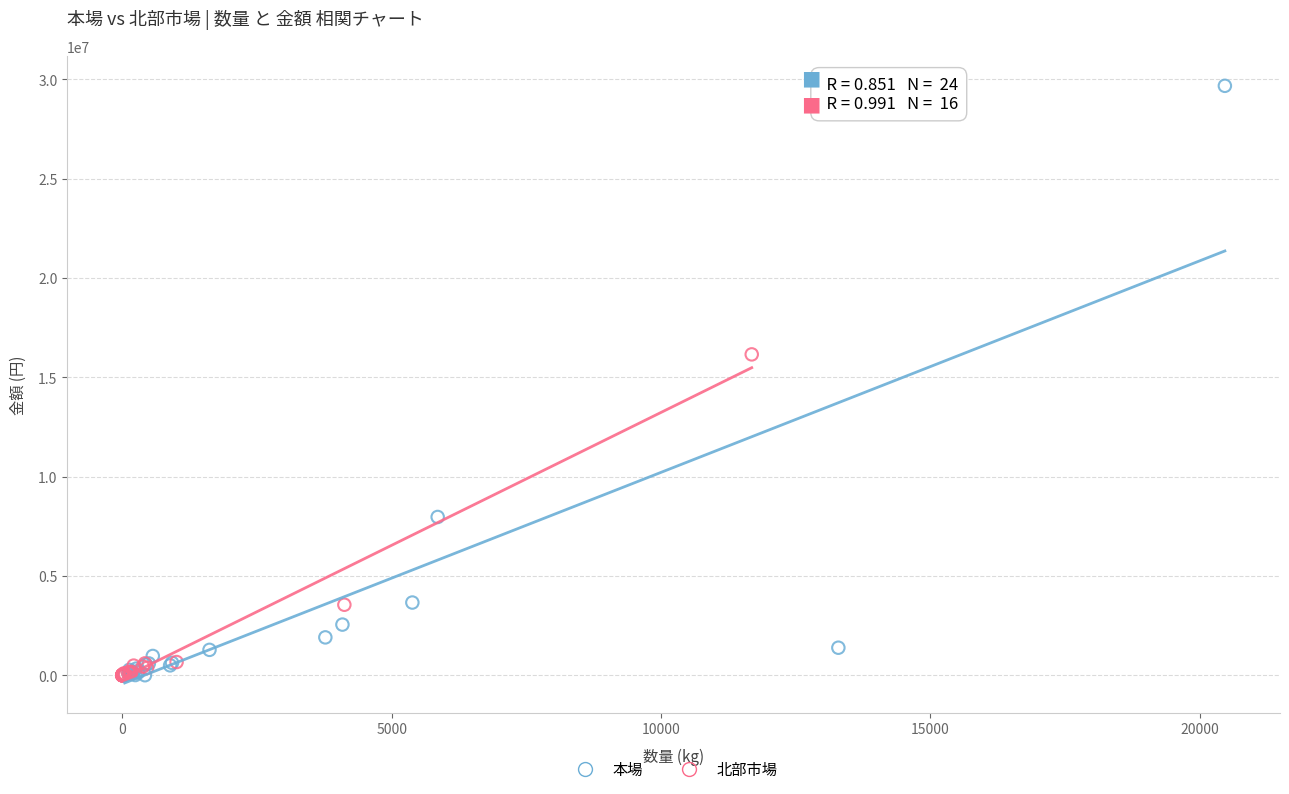

Which series contains the highest Y value?

本場